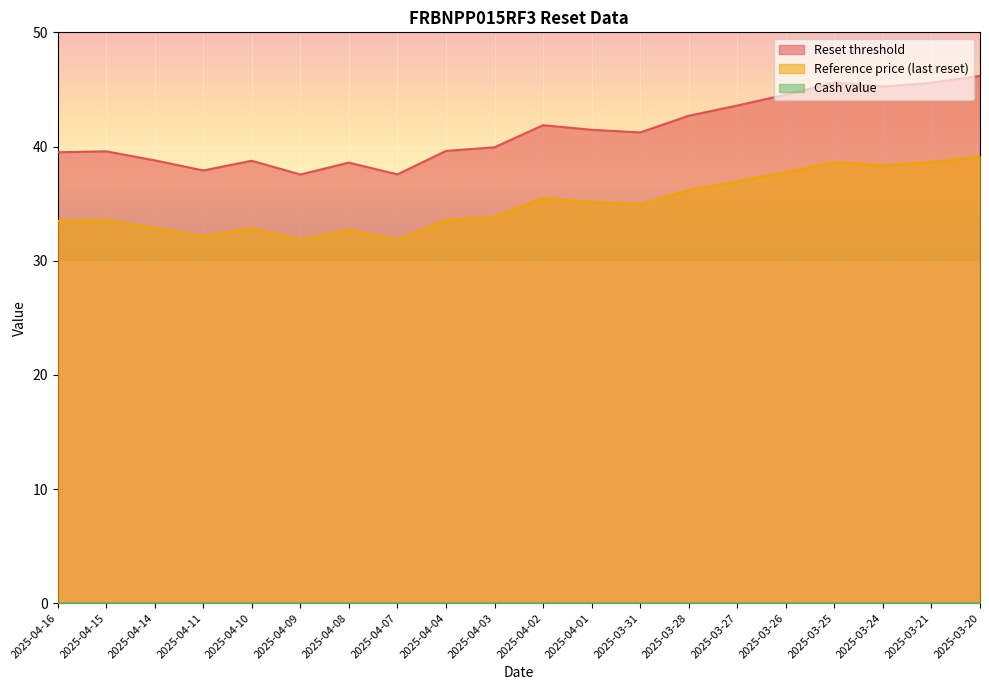

How many values in the Reset threshold series are below 41?

10